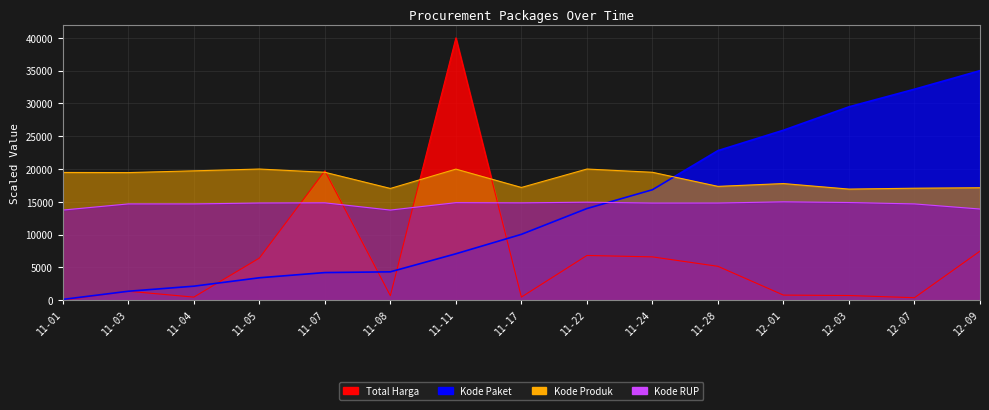

What is the highest value of the Kode RUP series?

15000.0